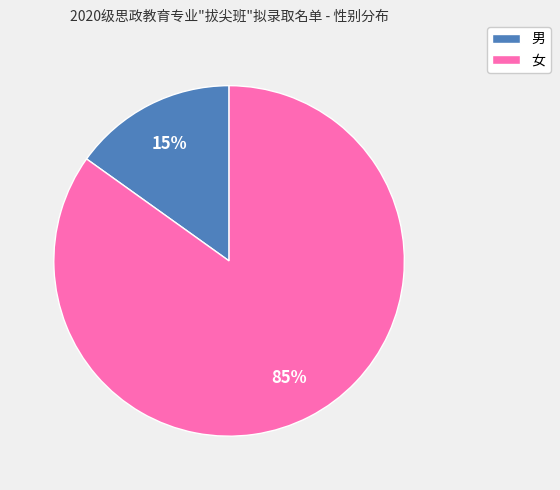

To the nearest percent, what is the average slice percentage?

50%